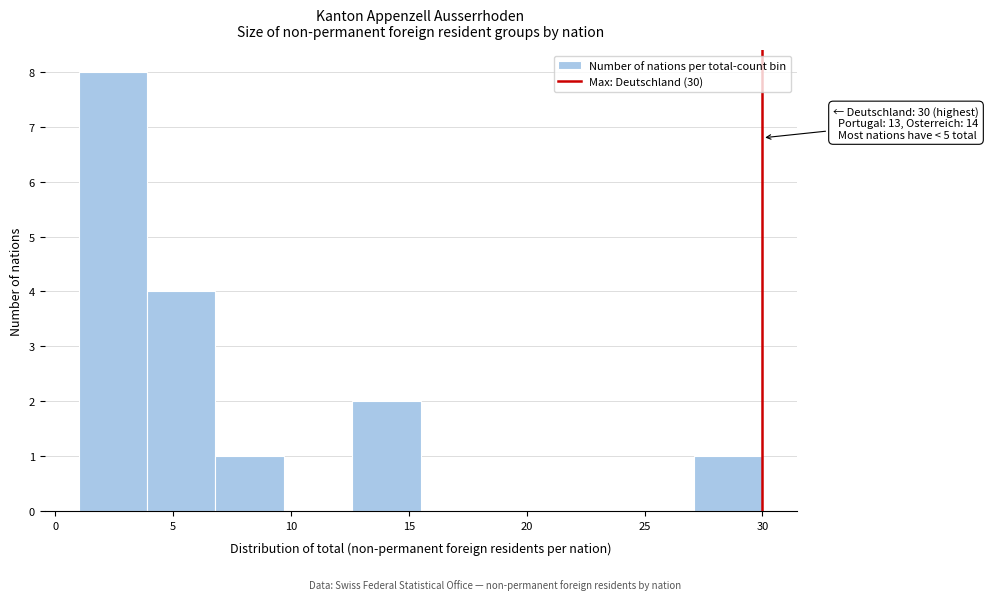

Which range on the x-axis has the tallest bar?

1.0 to 3.9